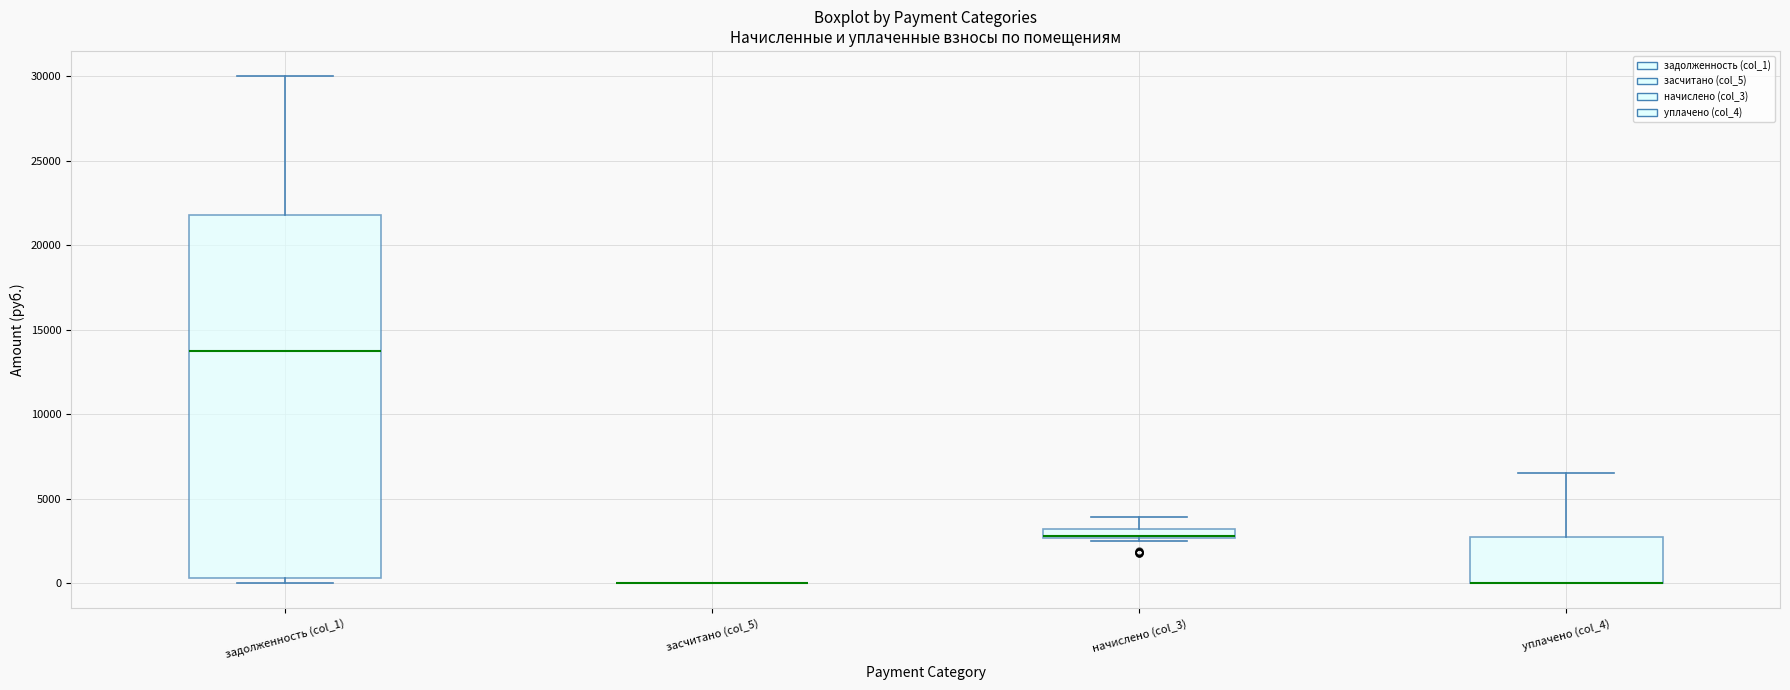

Comparing the boxes themselves (not the whiskers), which one is the tallest?

задолженность (col_1)